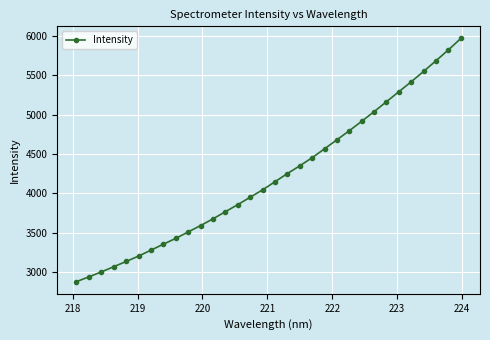

How many lines are shown in the chart?

1